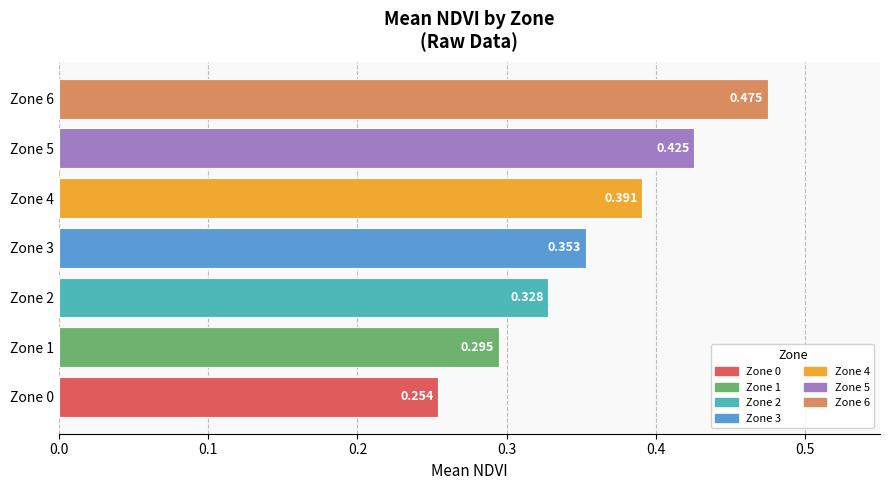

List the labels in order of value, smallest first.

Zone 0, Zone 1, Zone 2, Zone 3, Zone 4, Zone 5, Zone 6